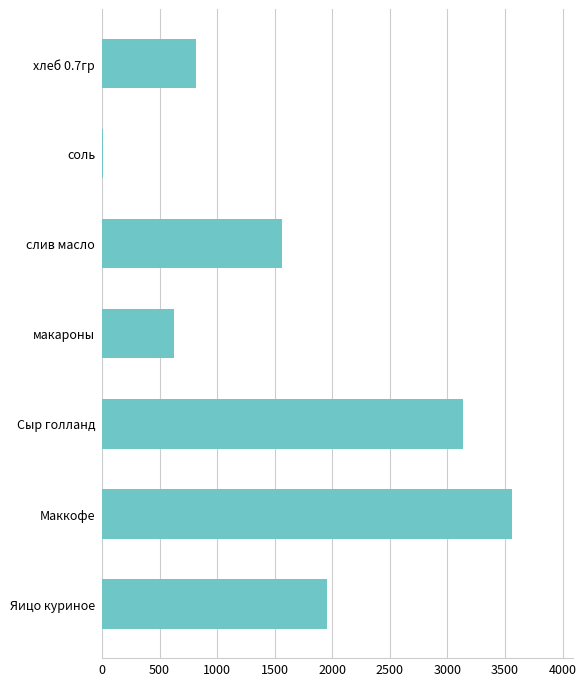

Reading top to bottom, extract all data points from this chart.

хлеб 0.7гр=813.7	соль=8.5	слив масло=1562.5	макароны=623.0	Сыр голланд=3132.8	Маккофе=3560.0	Яицо куриное=1958.0